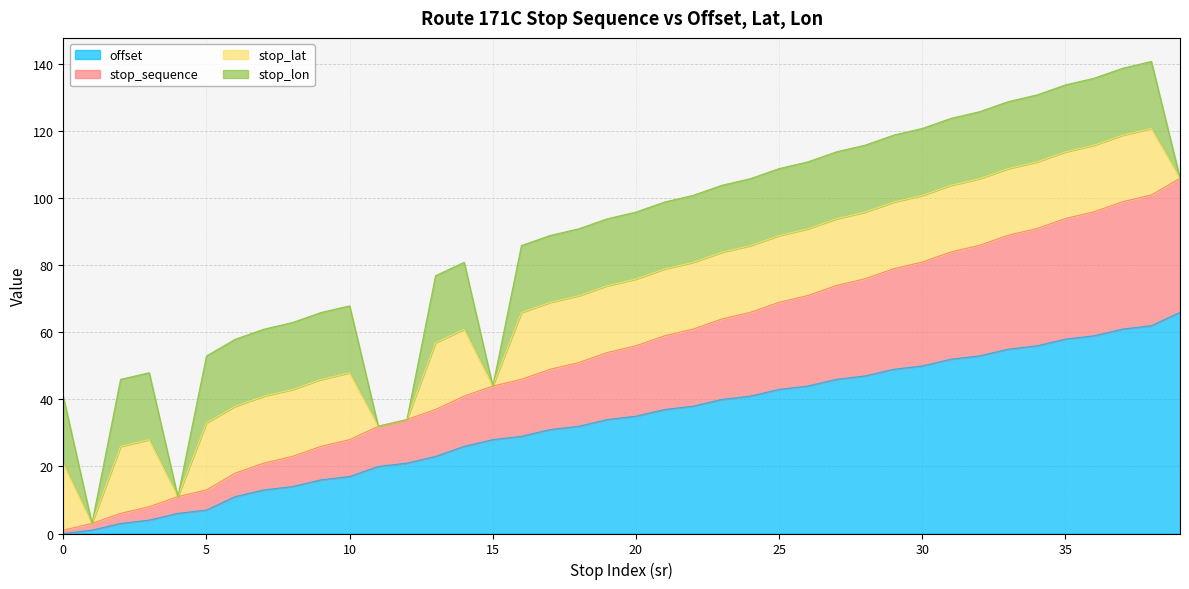

True or false: stop_sequence and offset intersect in this chart.

False